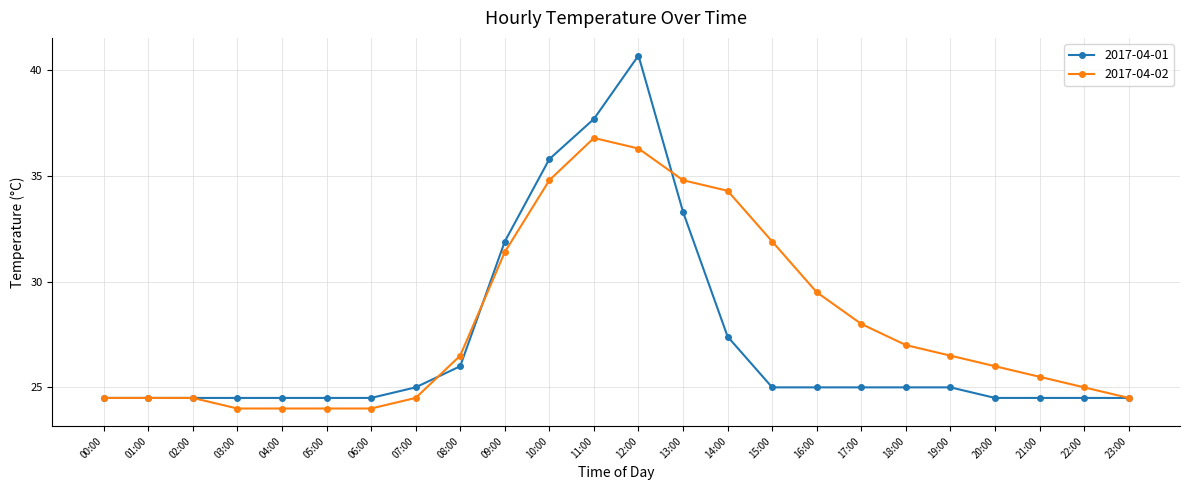

How many lines are shown in the chart?

2